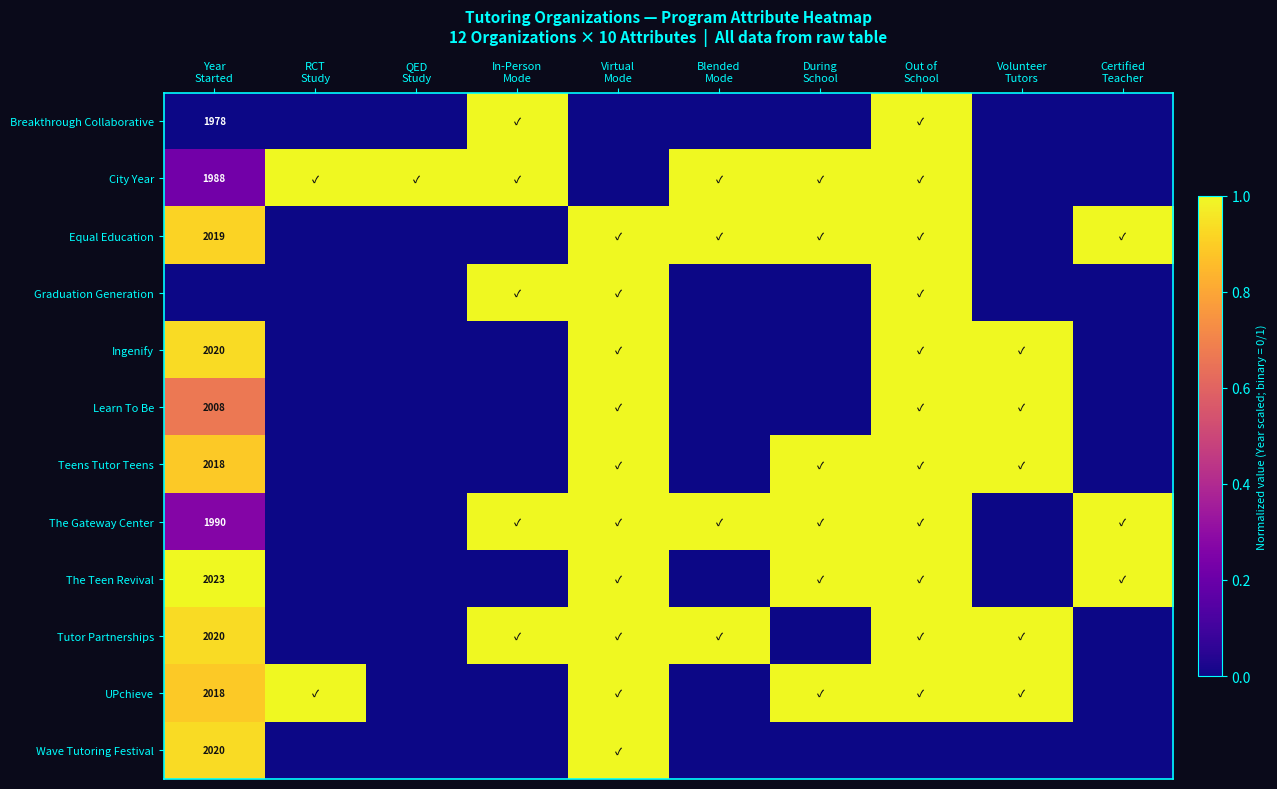

Which series has the largest total across all categories?

The Gateway Center